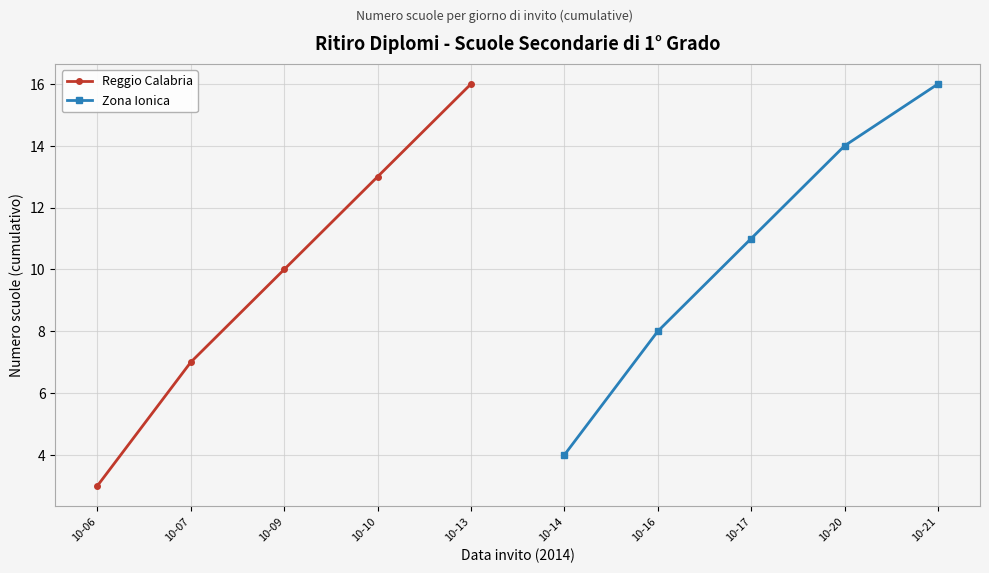

What is the maximum value for Reggio Calabria?

16